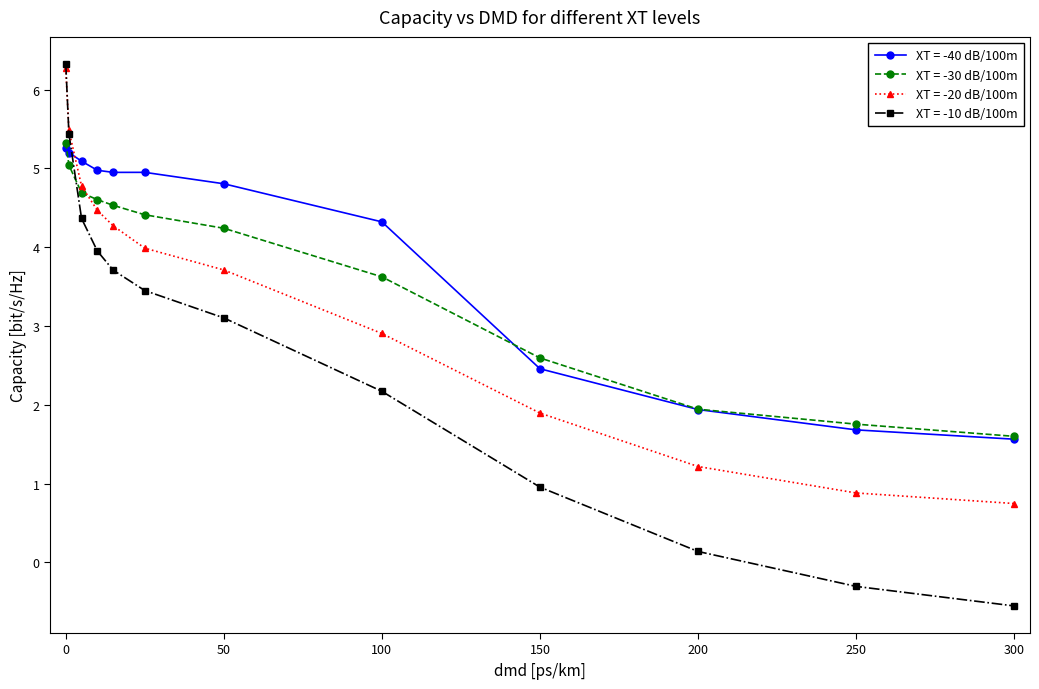

What is the value of the XT = -40 dB/100m point at the 9th from the left?

2.5